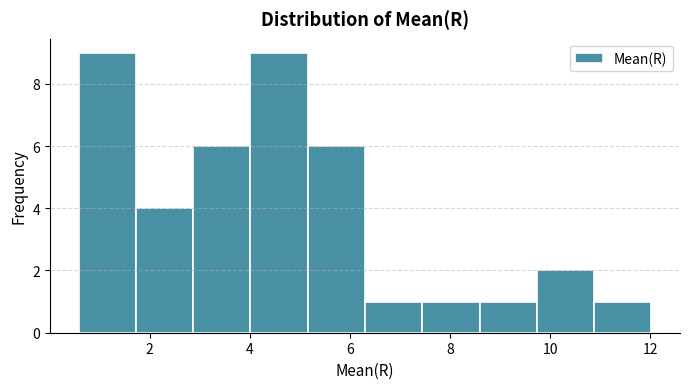

Reading left to right, list every bar in this chart as the range it spans on the x-axis followed by its height. Neither the bar edges nor the heights are printed on the chart, so give them approximately, as read against the axes.

0.6 to 1.8: 9
1.8 to 2.8: 4
2.8 to 4.0: 6
4.0 to 5.2: 9
5.2 to 6.4: 6
6.4 to 7.4: 1
7.4 to 8.6: 1
8.6 to 9.8: 1
9.8 to 10.8: 2
10.8 to 12.0: 1